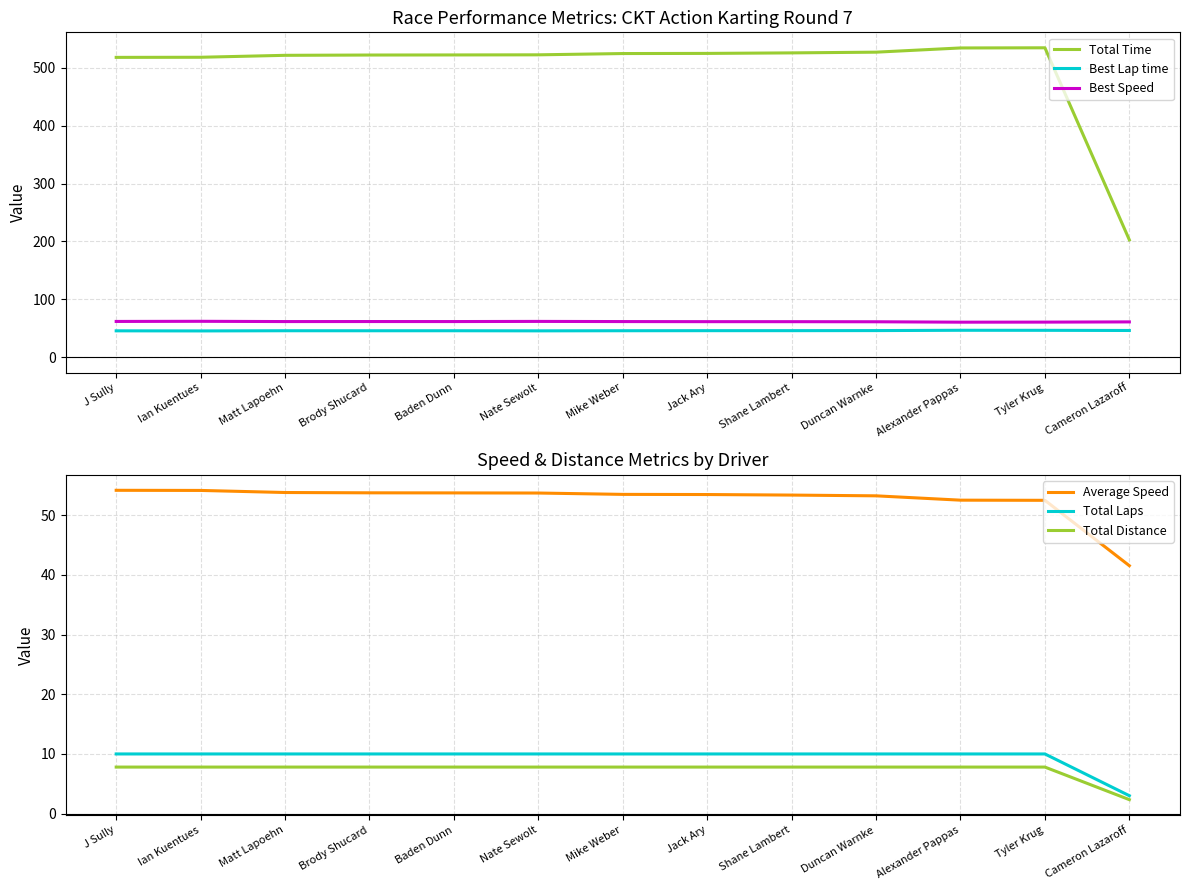

True or false: Best Lap time has a value of 46.4 at Tyler Krug.

True